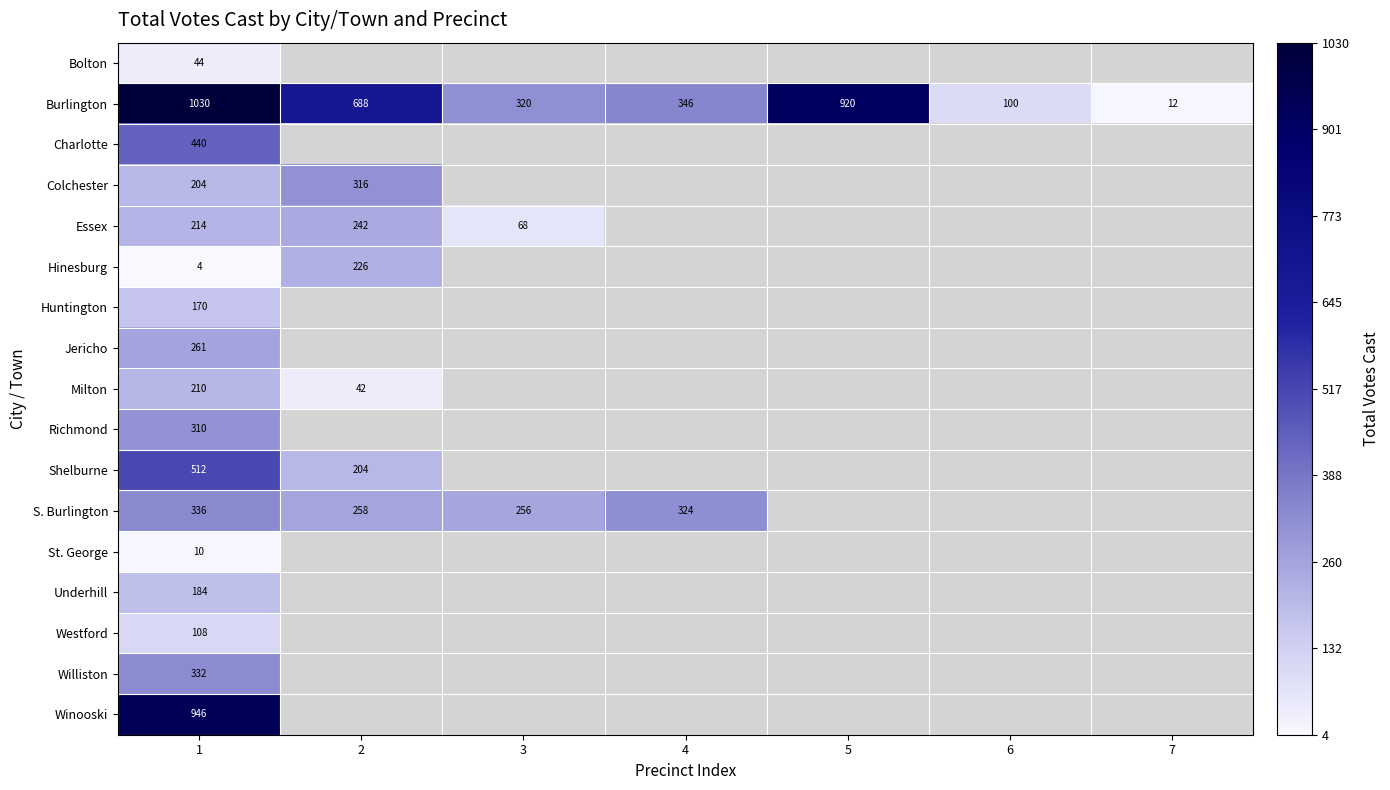

True or false: Huntington has a value of 51 at 1.

False